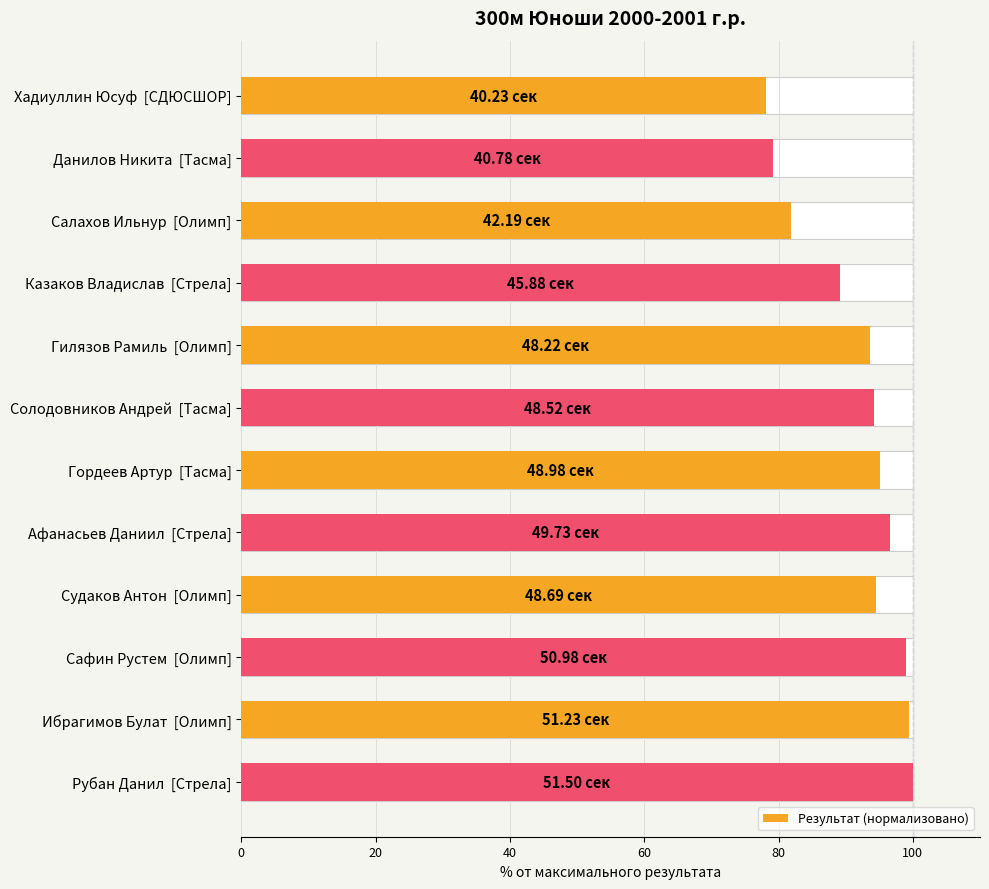

What is the difference between the maximum and second lowest values?

20.8